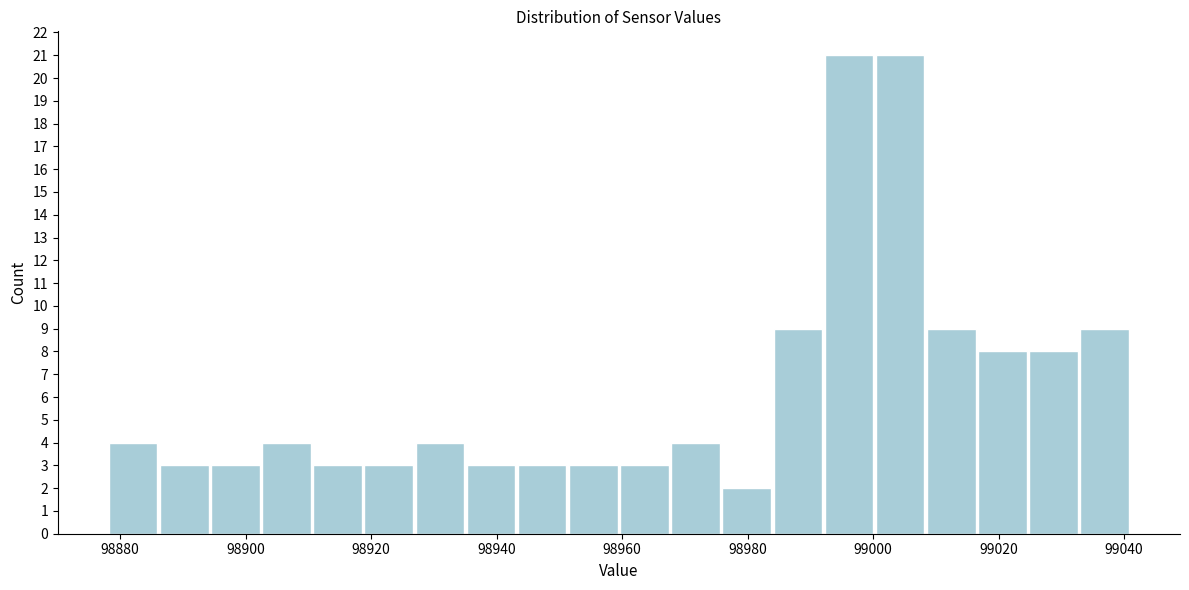

What is the height of the bar covering 98902 to 98910 on the x-axis? Neither the bar edges nor the heights are printed on the chart, so give them approximately, as read against the axes.

4